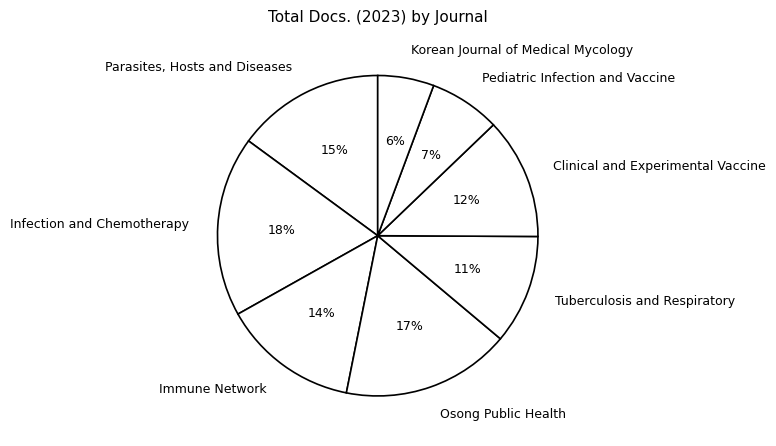

What percentage is the Osong Public Health slice, to the nearest percent?

17%